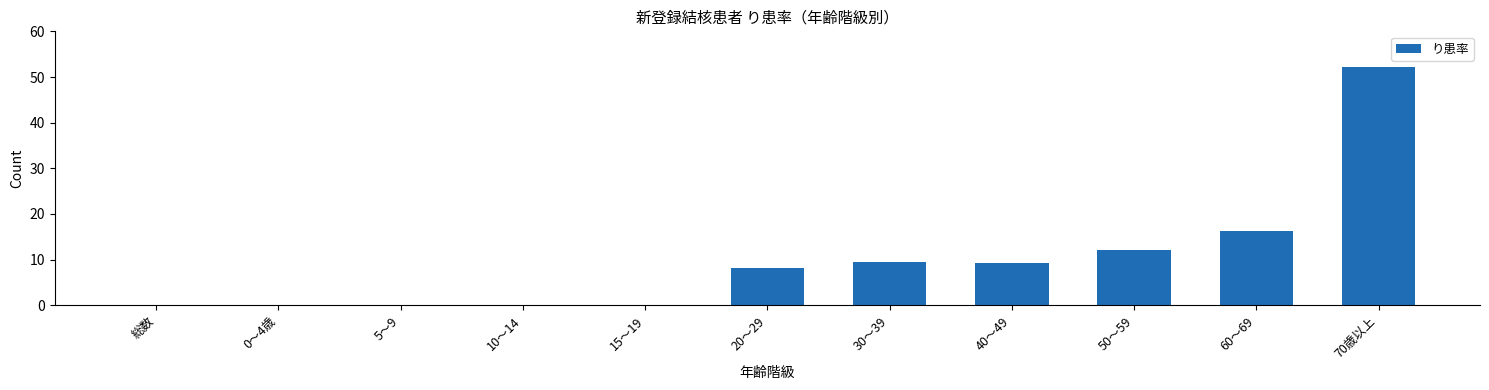

Reading left to right, extract all data points from this chart.

総数=0.0	0～4歳=0.0	5～9=0.0	10～14=0.0	15～19=0.0	20～29=8.2	30～39=9.5	40～49=9.2	50～59=12.1	60～69=16.2	70歳以上=52.2